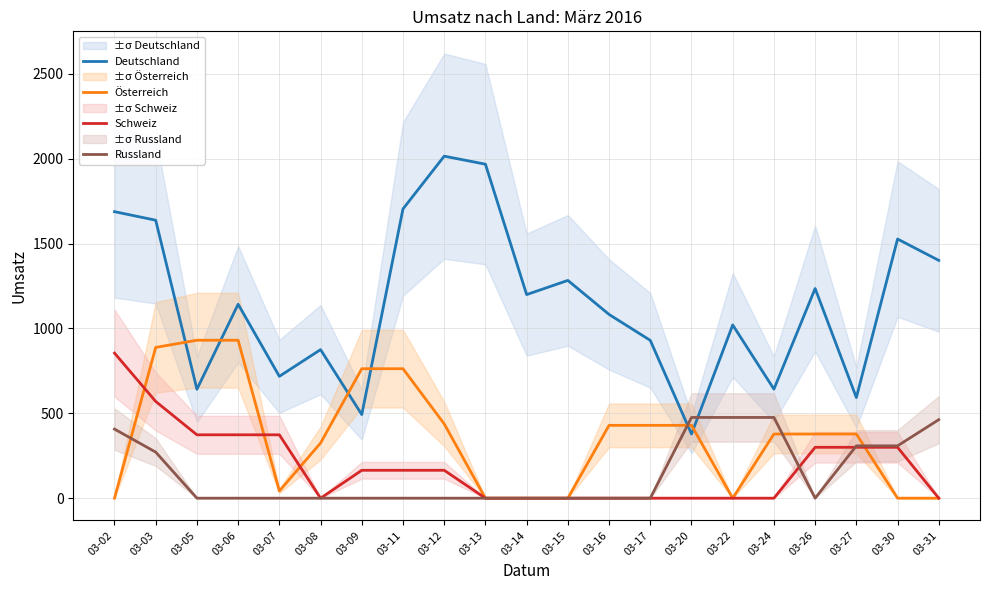

What is the difference between the maximum and minimum values in the Schweiz series?

854.7